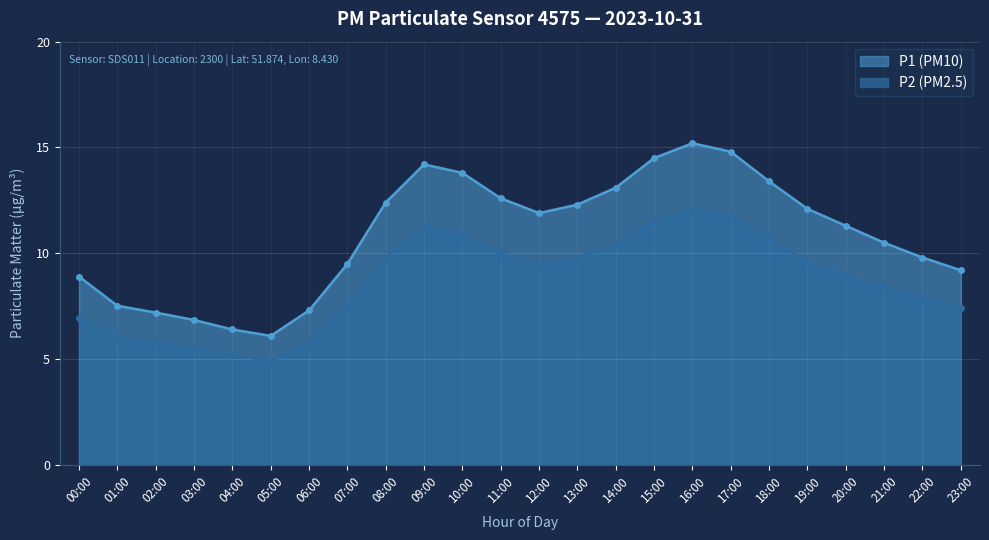

True or false: P1 and P2 cross at least once.

False